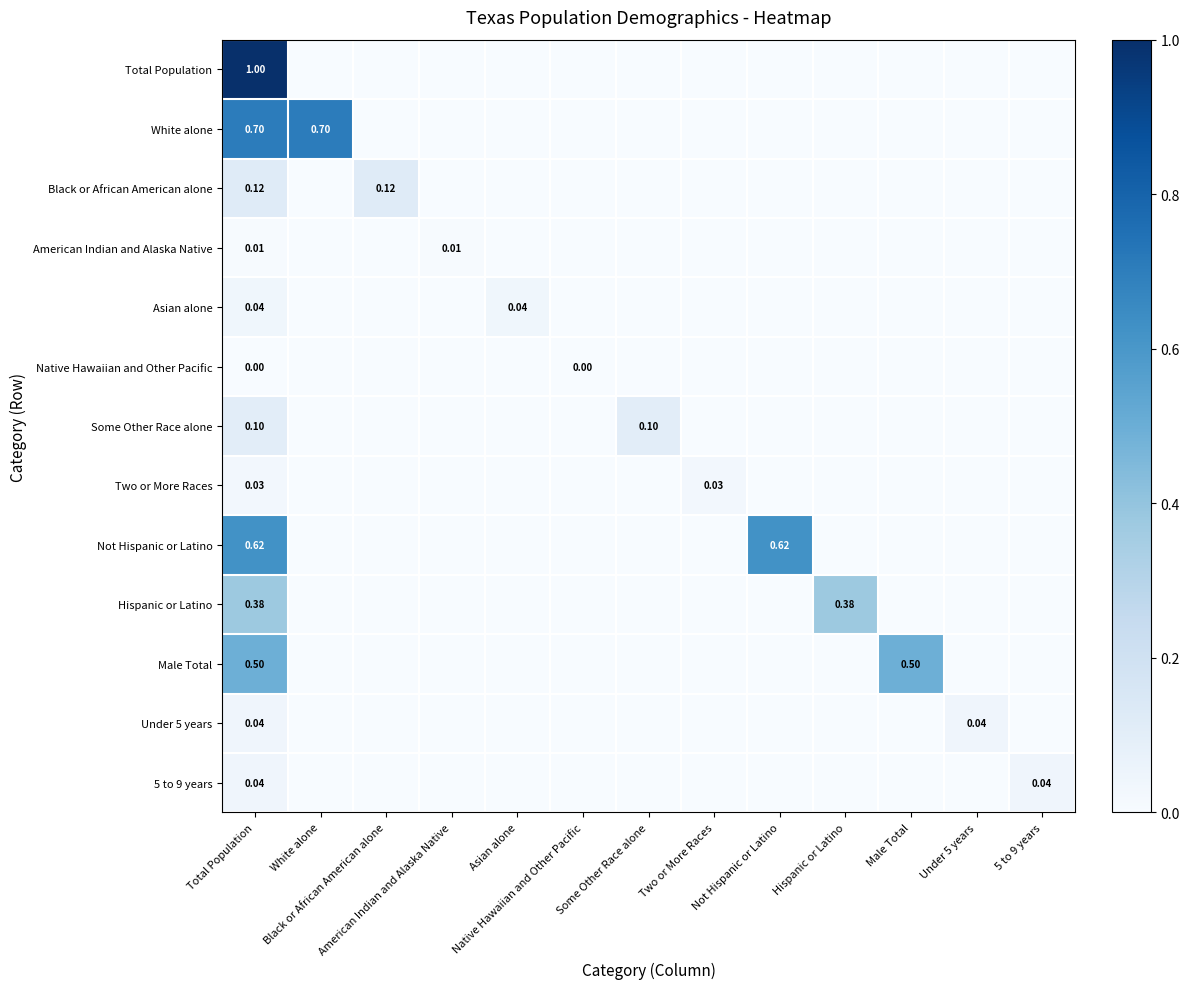

Which series has the largest total across all categories?

White alone